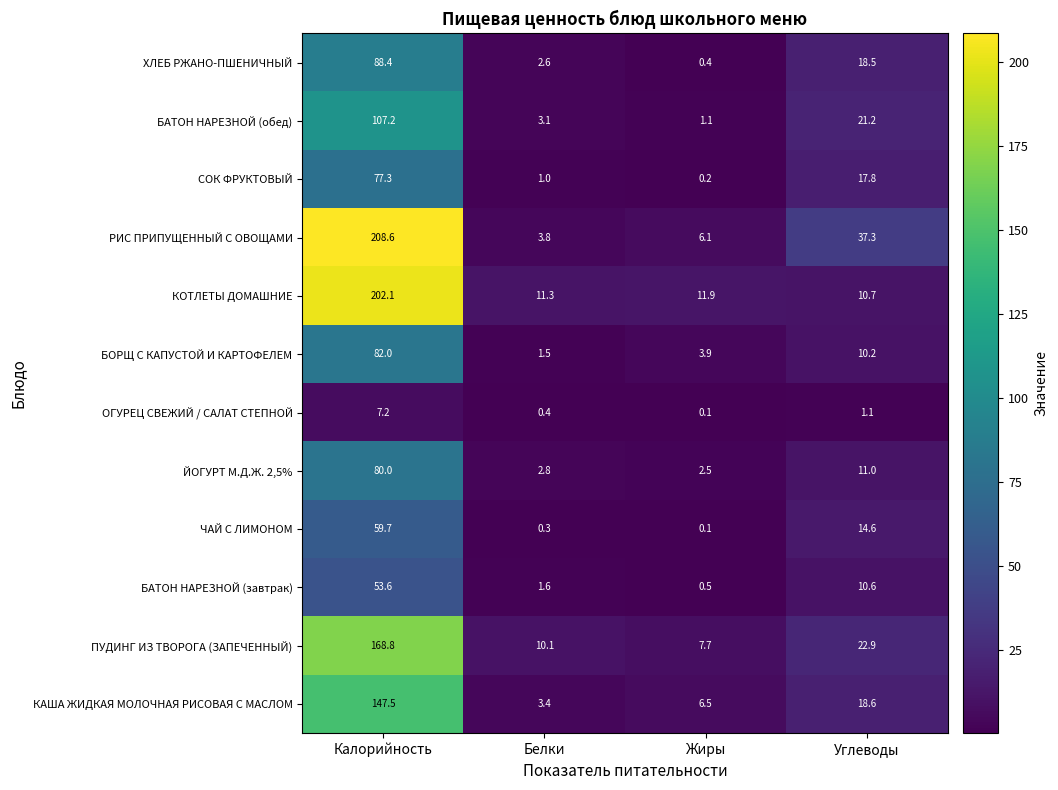

The value of БАТОН НАРЕЗНОЙ (обед) at Жиры is 1.5. True or false?

False